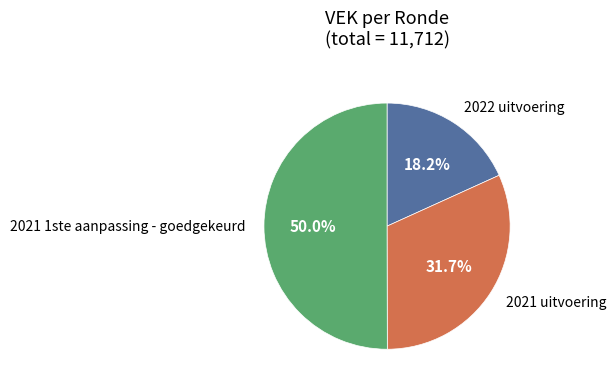

How many segments does this pie chart have?

3